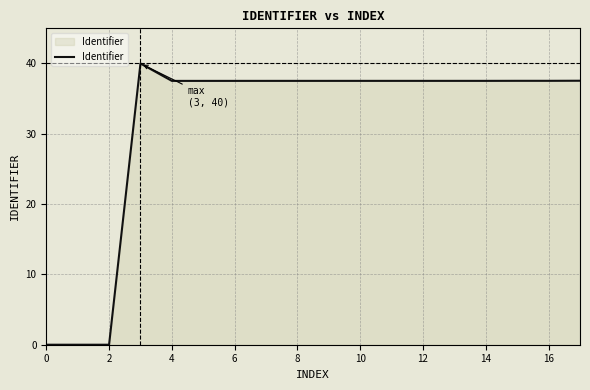

The chart shows a value of 37.5 at 6. True or false?

True